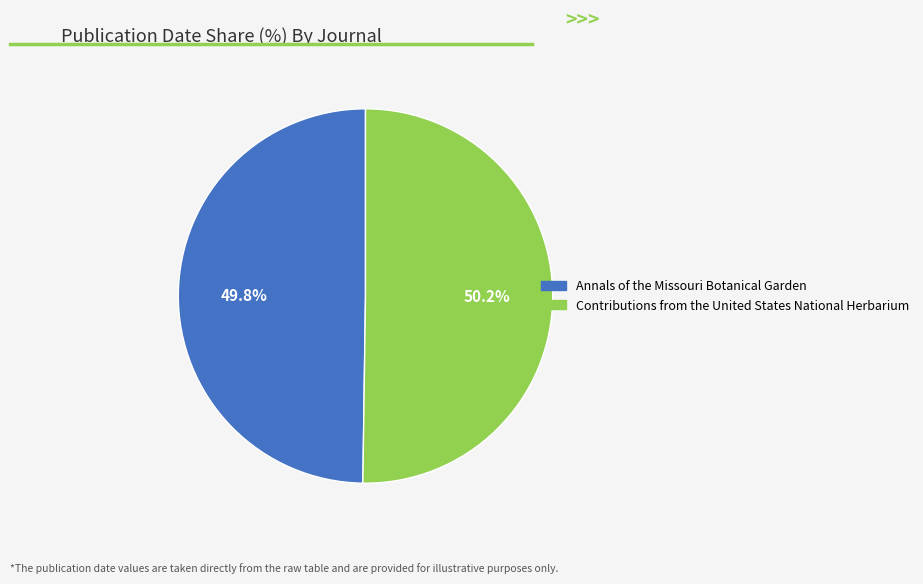

Do Annals of the Missouri Botanical Garden and Contributions from the United States National Herbarium together represent more than half of the pie?

Yes